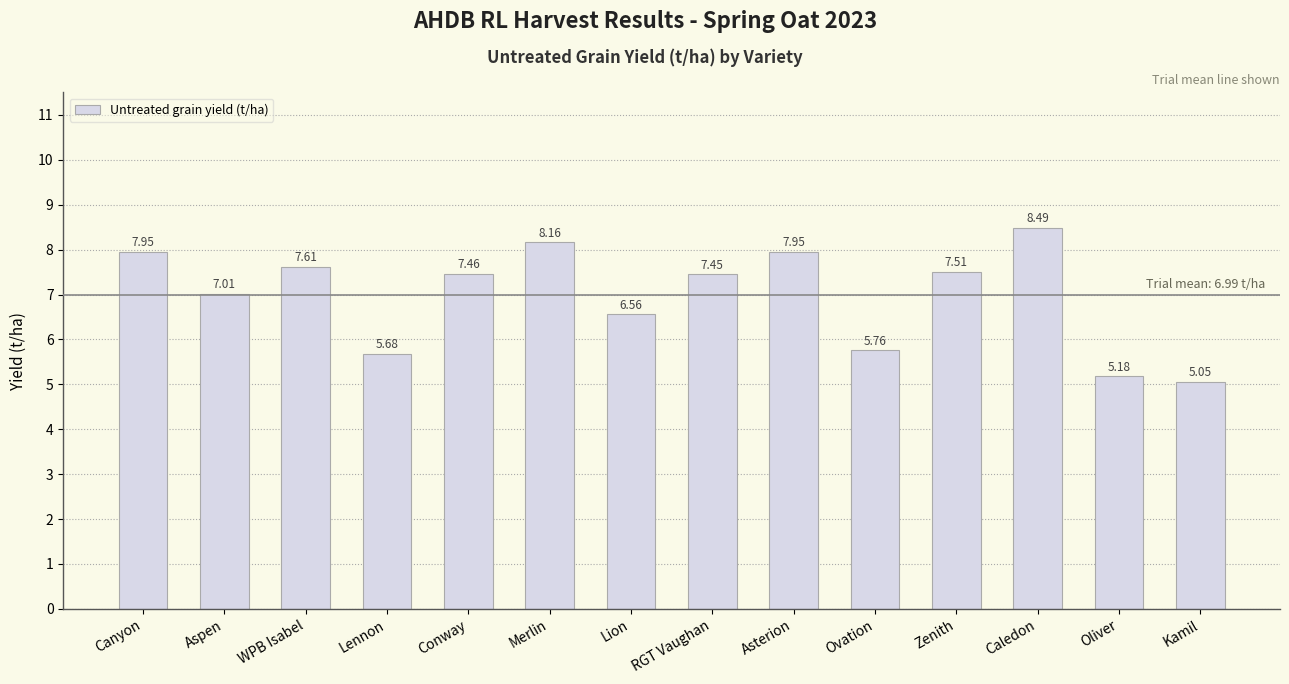

At which label does the data first exceed 7?

Canyon